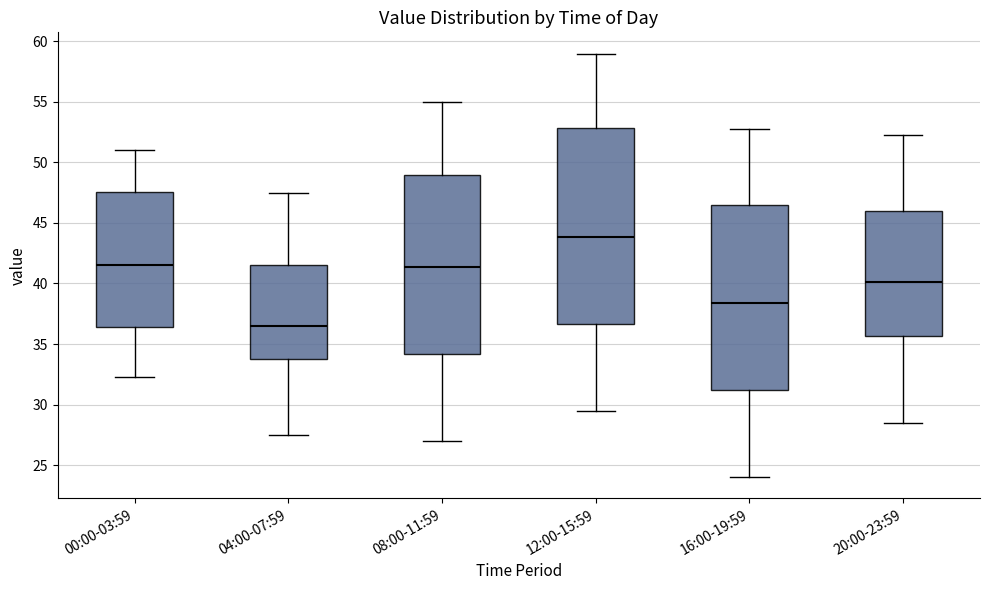

Which box has the highest median line?

12:00-15:59